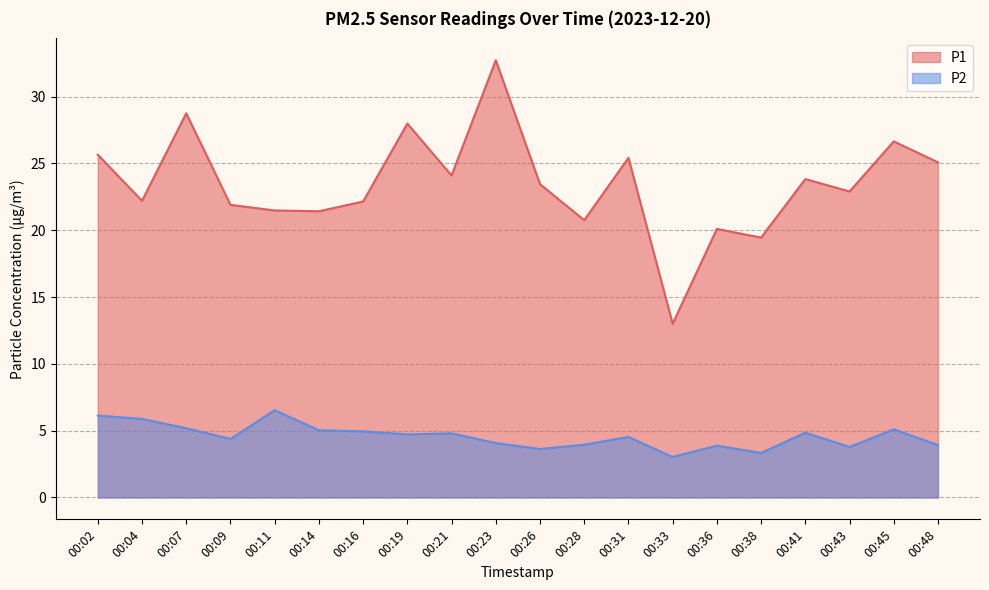

Which series has the largest total across all categories?

P1